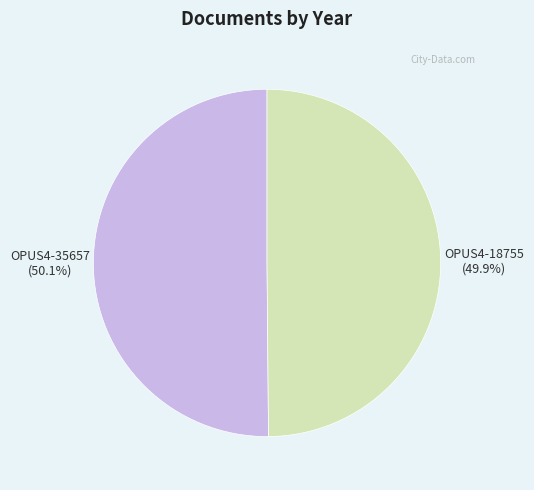

Does any single category account for the majority?

Yes